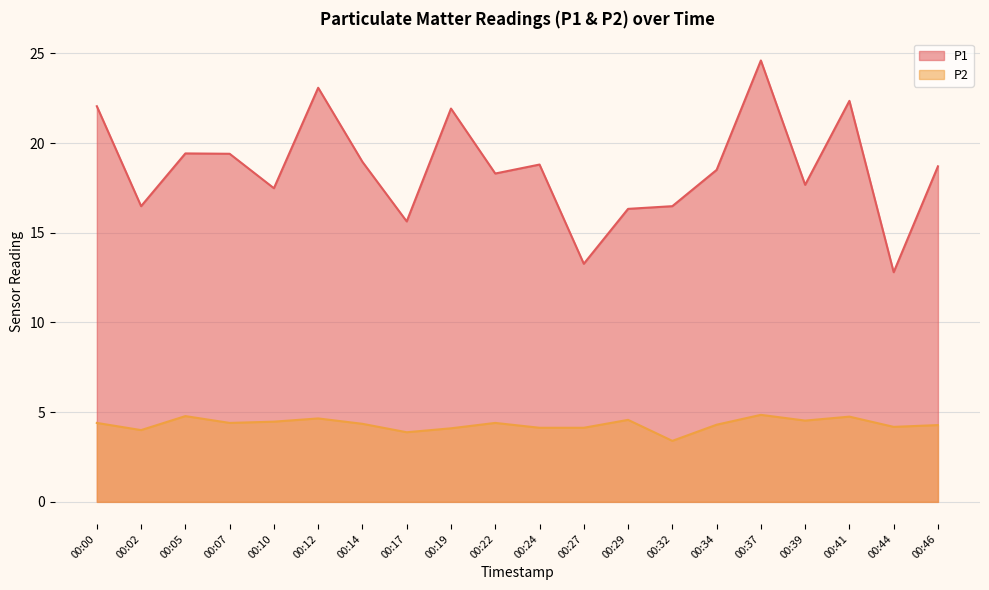

How many values in the P1 series exceed 18?

12